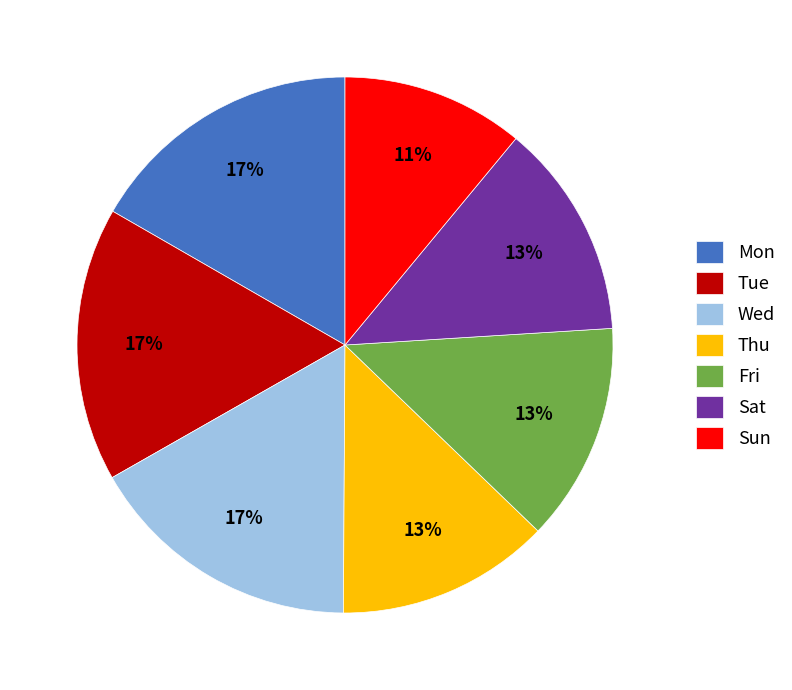

To the nearest percent, what is the difference between the largest and smallest slice percentages?

6%